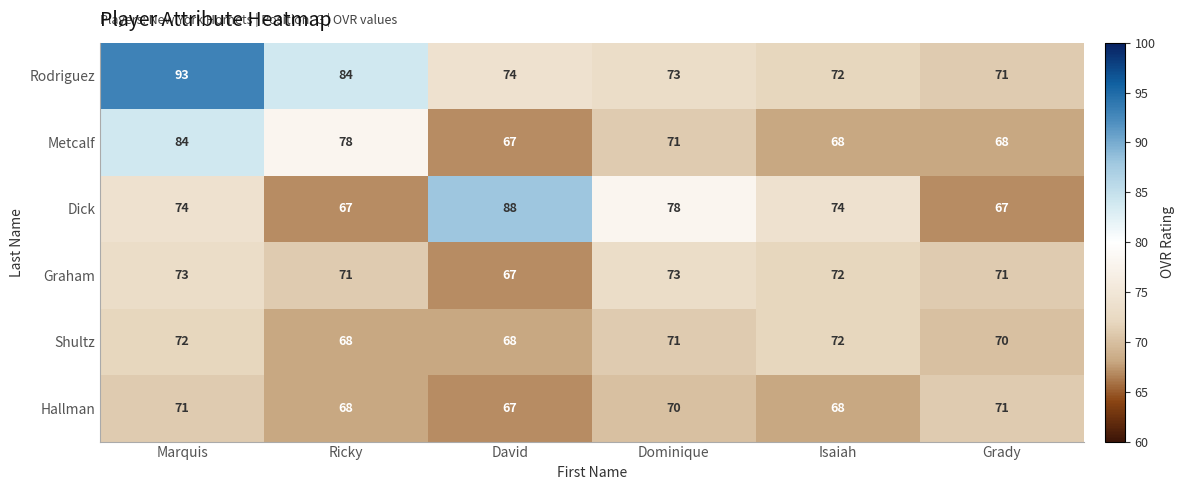

Between Ricky and David, which series saw the biggest shift?

Dick